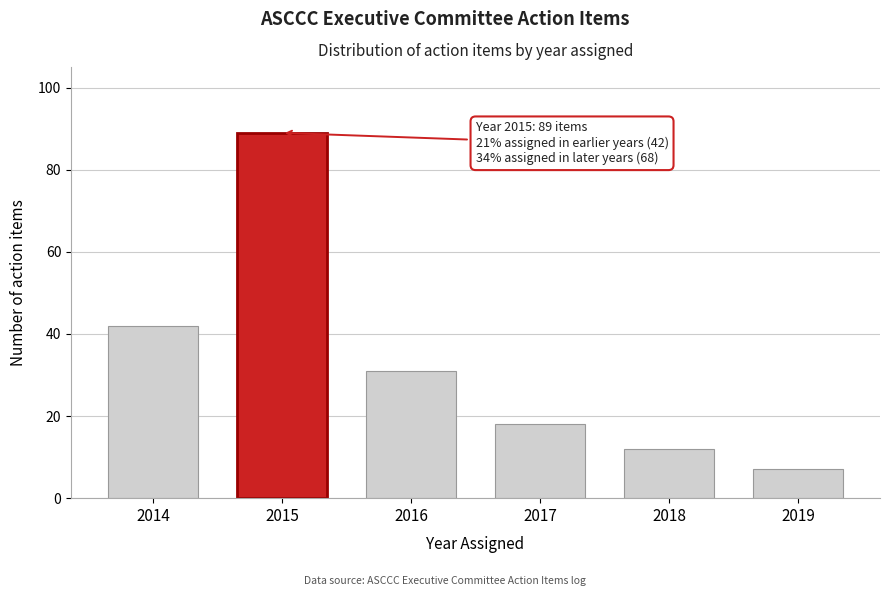

Reading right to left, list all the values displayed in this chart.

7	12	18	31	89	42